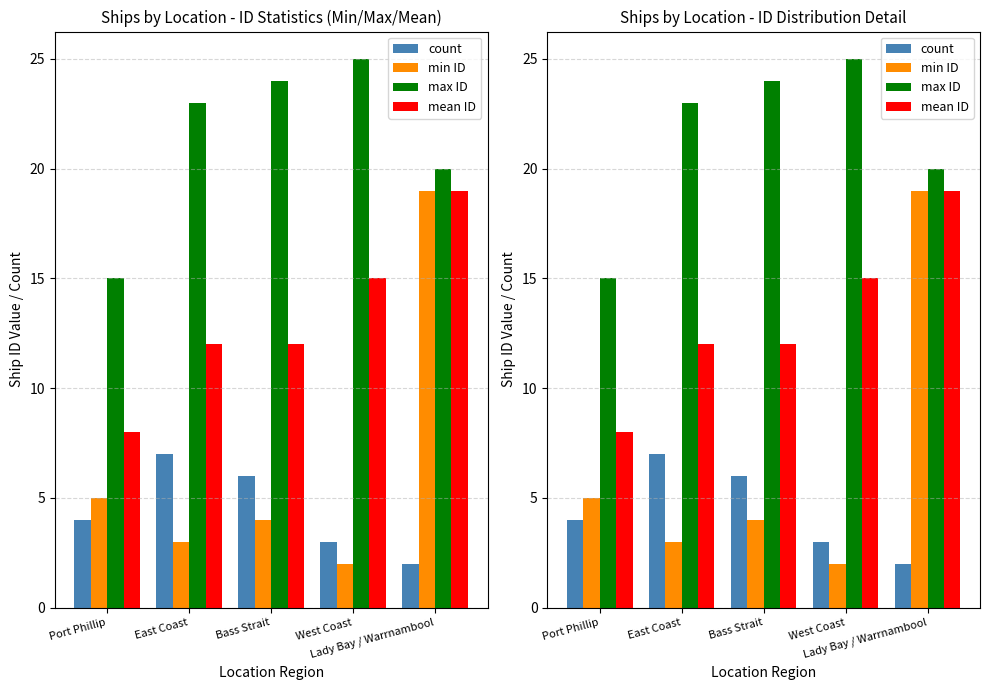

Rank the series by their maximum value, from lowest to highest.

count, min ID, mean ID, max ID